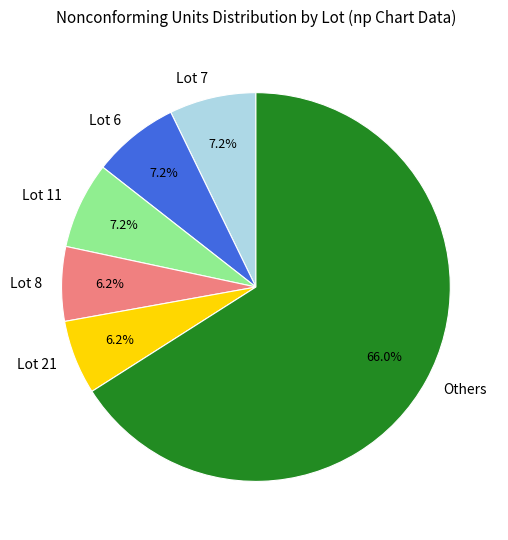

Is the sum of Lot 6 and Lot 21 greater than half?

No